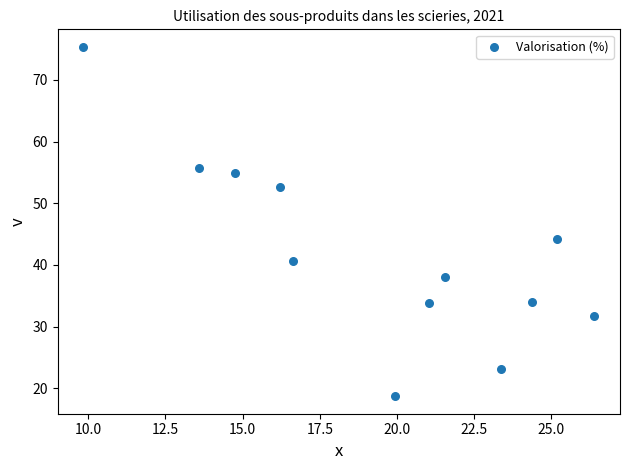

What is the average X value?

19.4